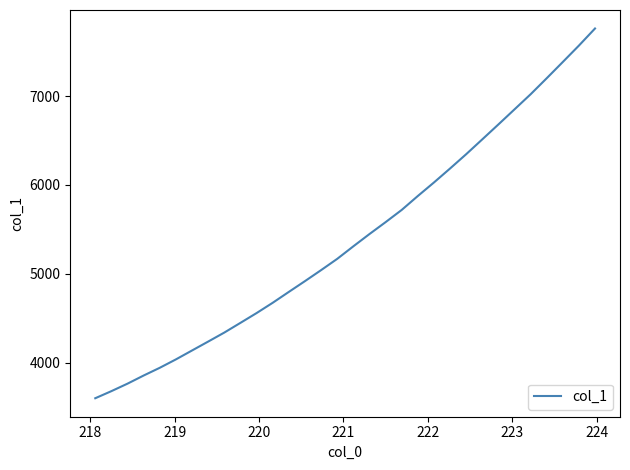

What is the maximum value shown in the chart?

7761.5